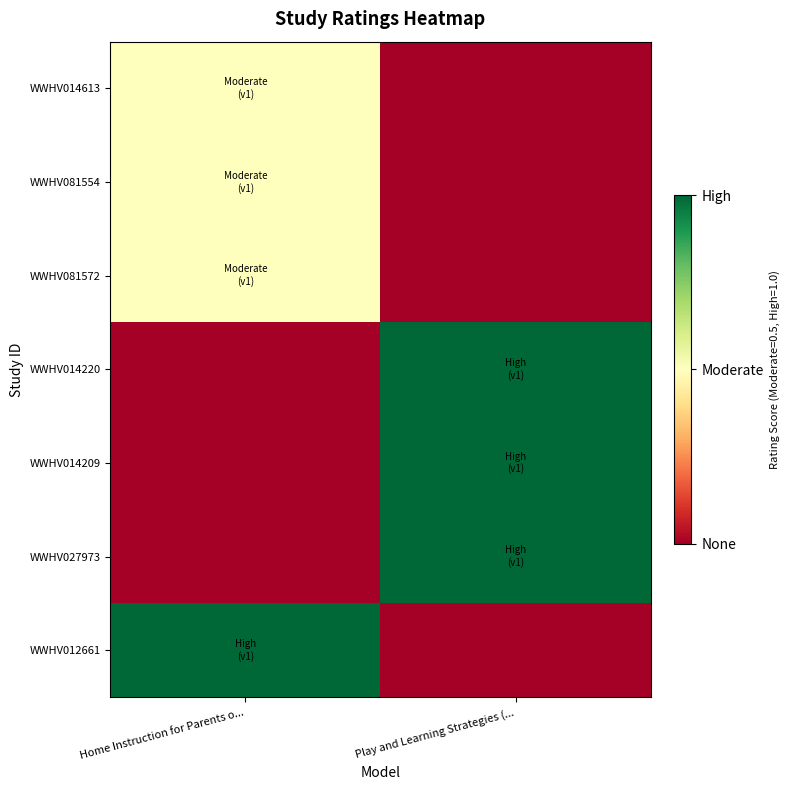

Reading left to right, list all the values displayed in this chart.

WWHV014613: Home Instruction for Parents o...=0.5	Play and Learning Strategies (...=0.0
WWHV081554: Home Instruction for Parents o...=0.5	Play and Learning Strategies (...=0.0
WWHV081572: Home Instruction for Parents o...=0.5	Play and Learning Strategies (...=0.0
WWHV014220: Home Instruction for Parents o...=0.0	Play and Learning Strategies (...=1.0
WWHV014209: Home Instruction for Parents o...=0.0	Play and Learning Strategies (...=1.0
WWHV027973: Home Instruction for Parents o...=0.0	Play and Learning Strategies (...=1.0
WWHV012661: Home Instruction for Parents o...=1.0	Play and Learning Strategies (...=0.0